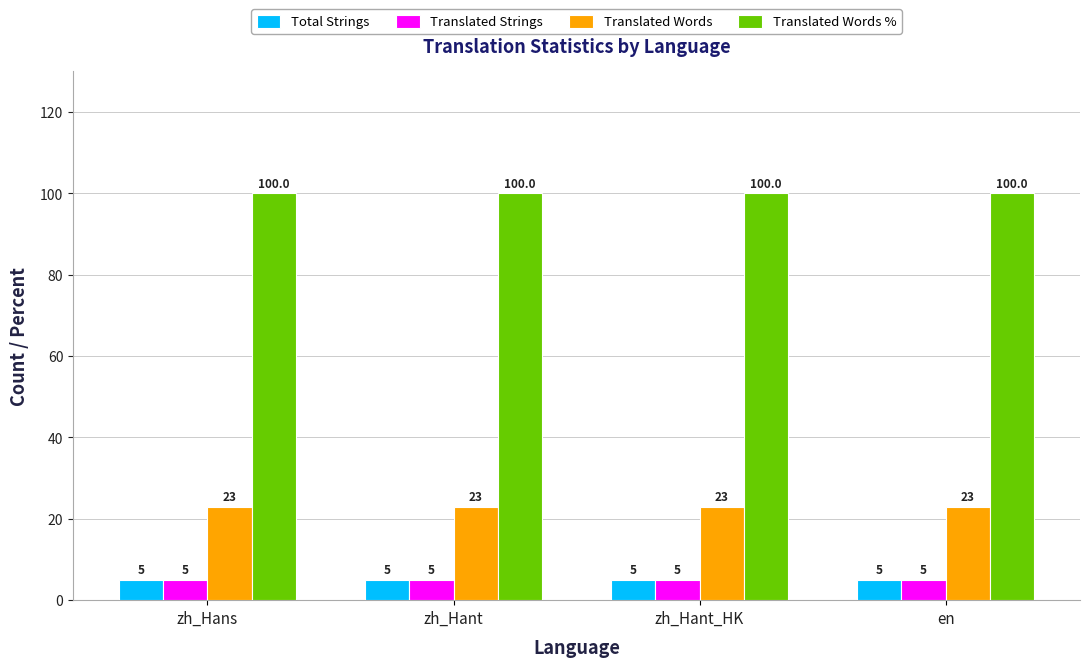

What is the sum of all Total Strings values?

20